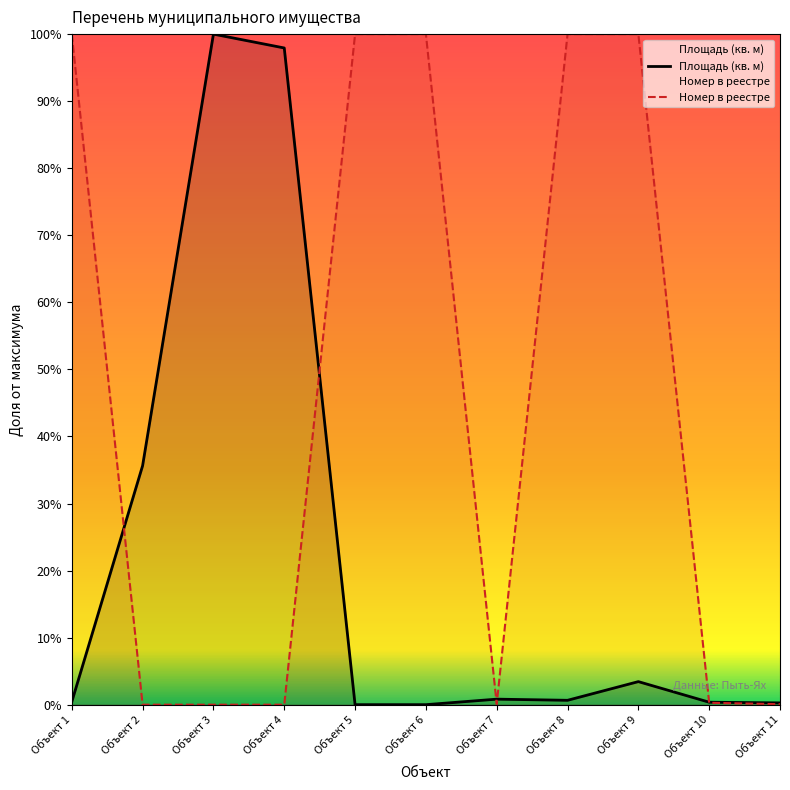

In Номер в реестре, how many points are higher than both neighbors (excluding endpoints)?

2